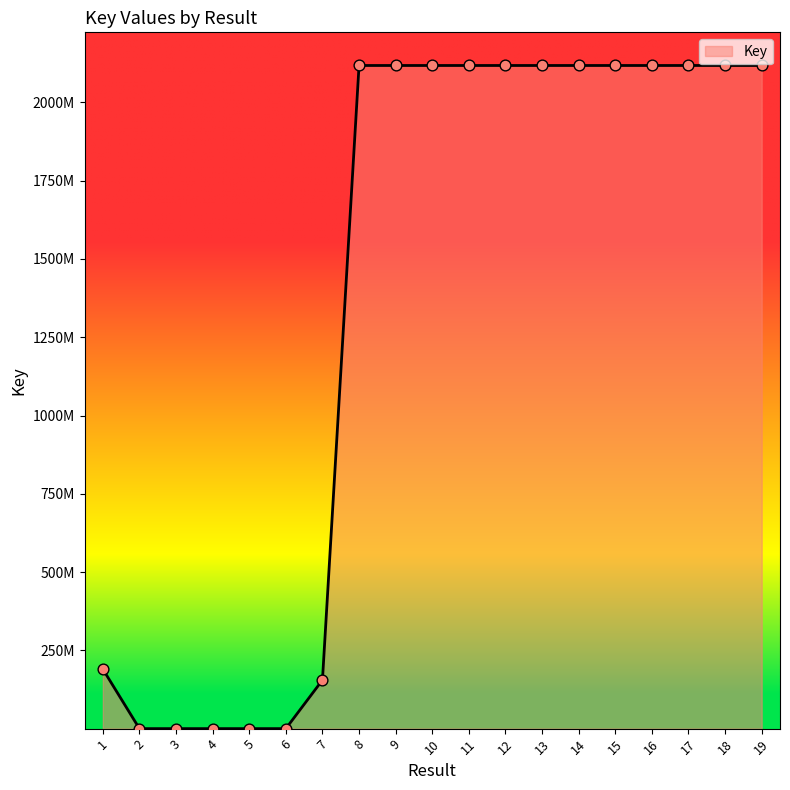

Between 16 and 8, which is larger?

8